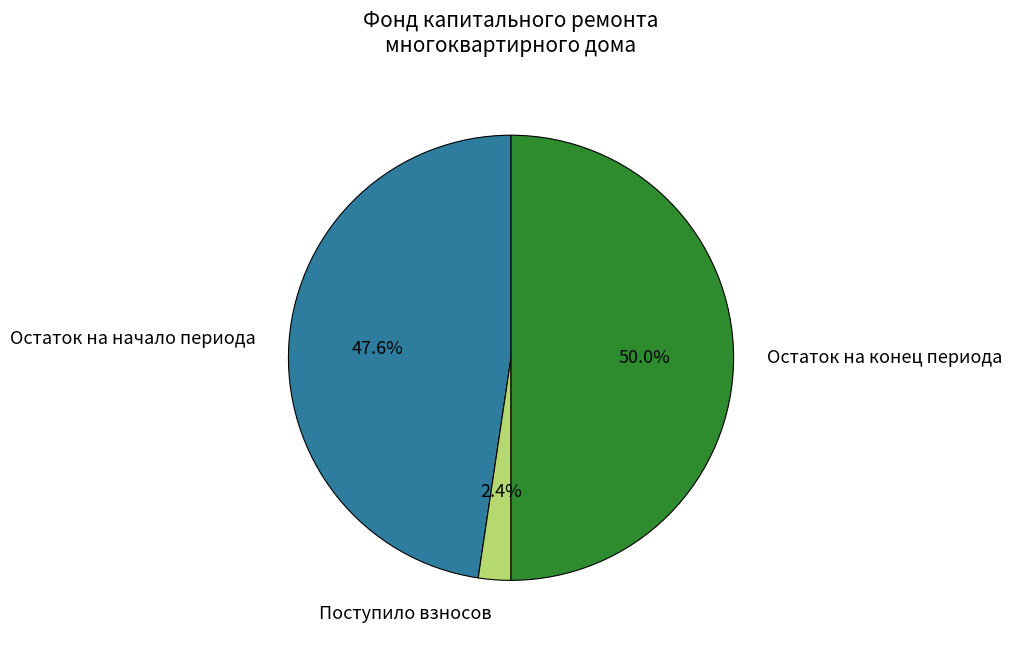

Count the number of slices in the pie.

3